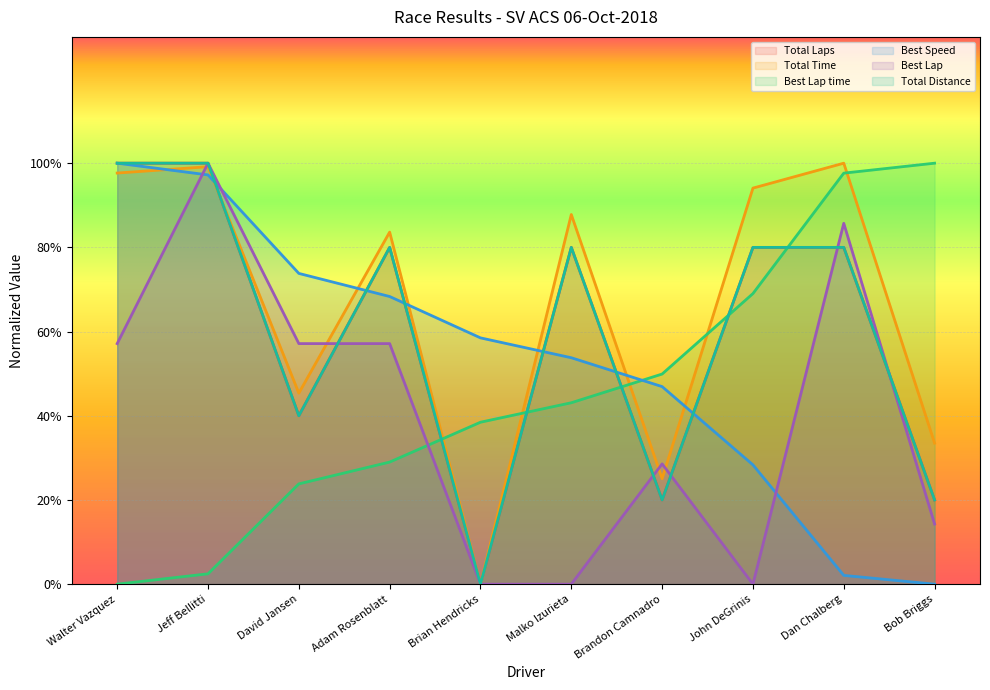

Is it true that Total Laps equals 80.0 at John DeGrinis?

True